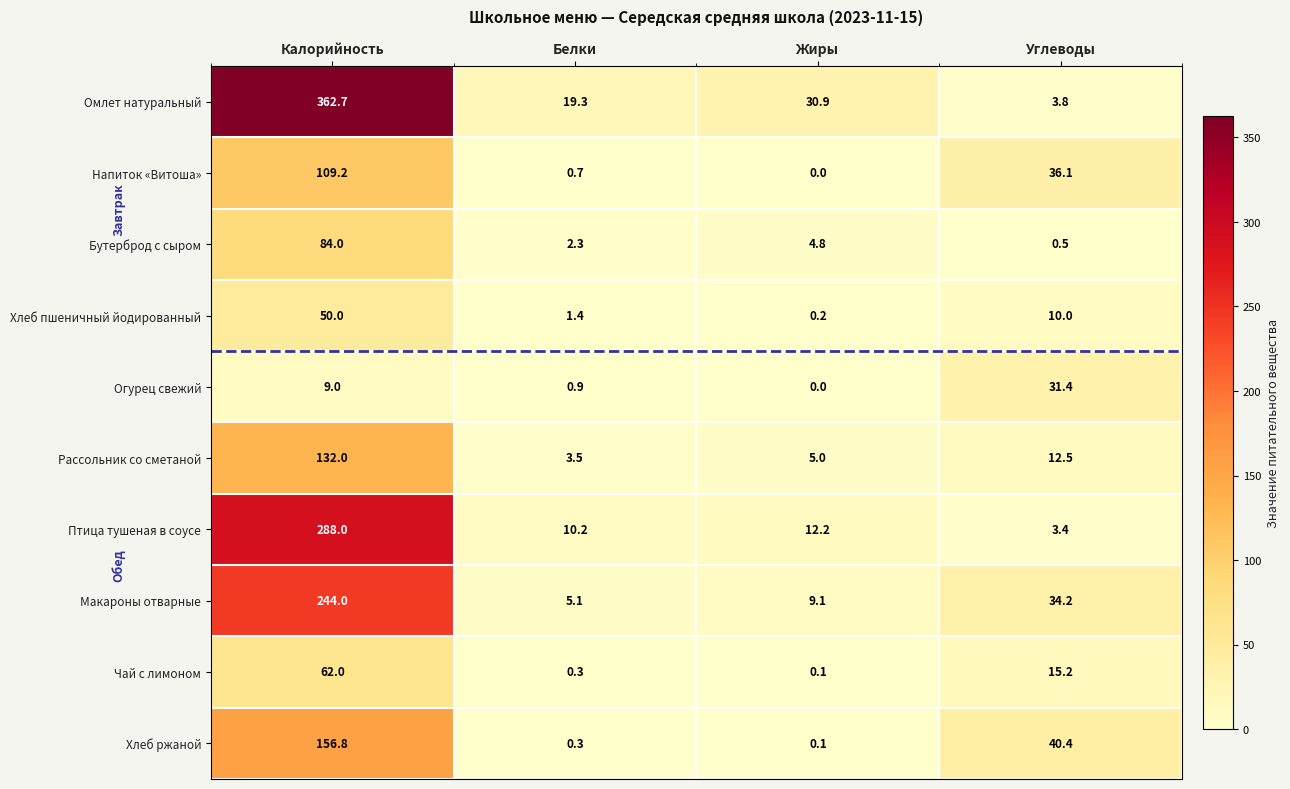

What is the highest value of the Напиток «Витоша» series?

109.2